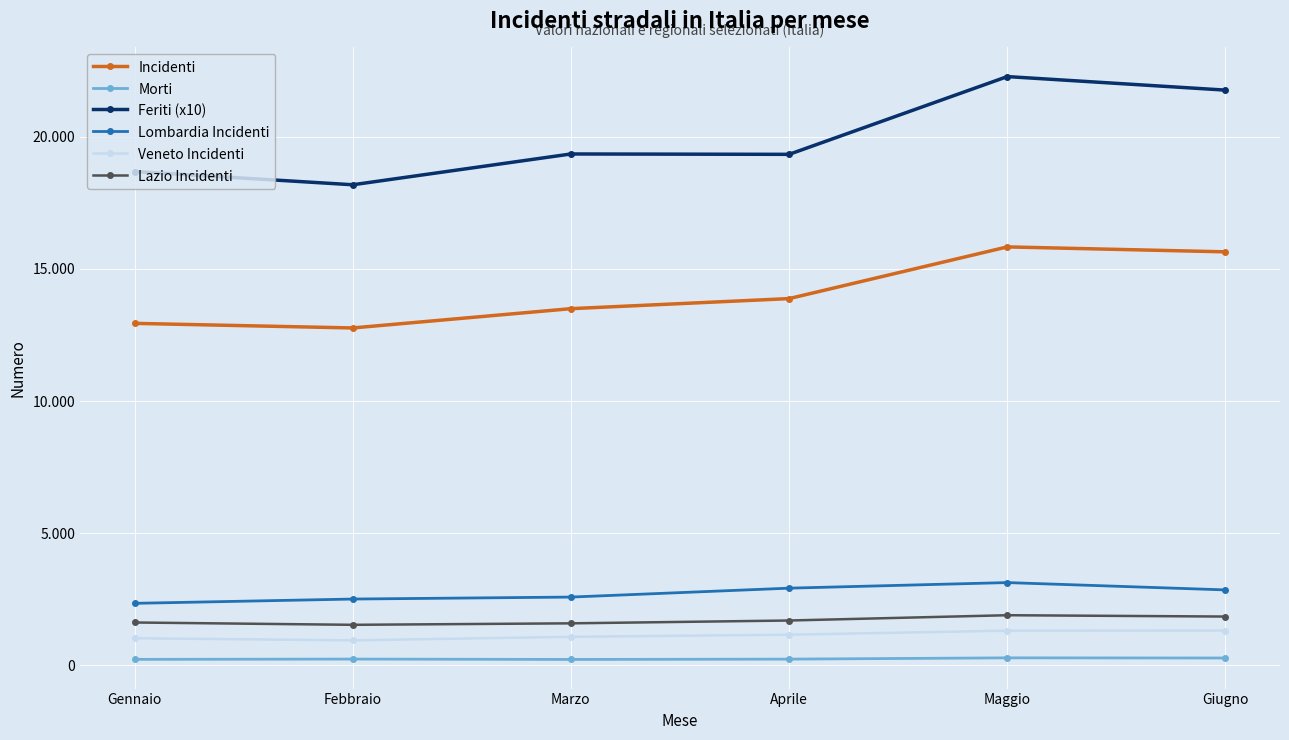

The Veneto Incidenti series shows 1083 at Marzo. True or false?

True